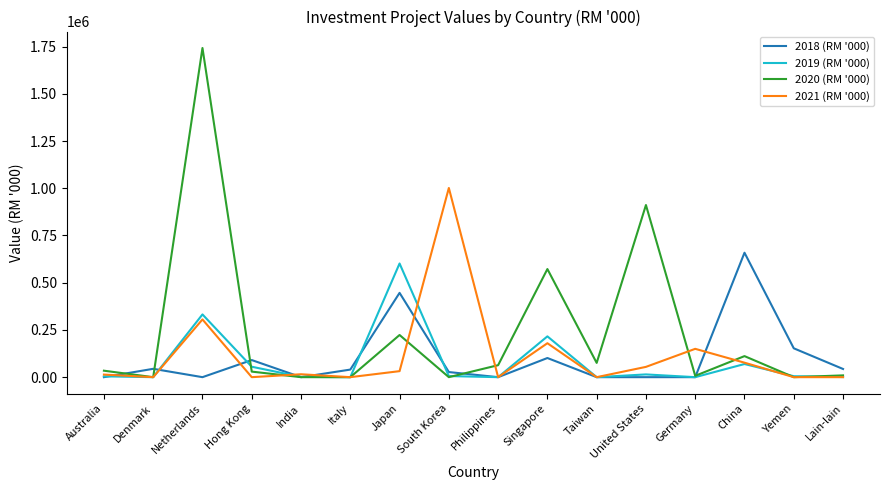

What are all the series names shown in the legend?

2018 (RM '000), 2019 (RM '000), 2020 (RM '000), 2021 (RM '000)